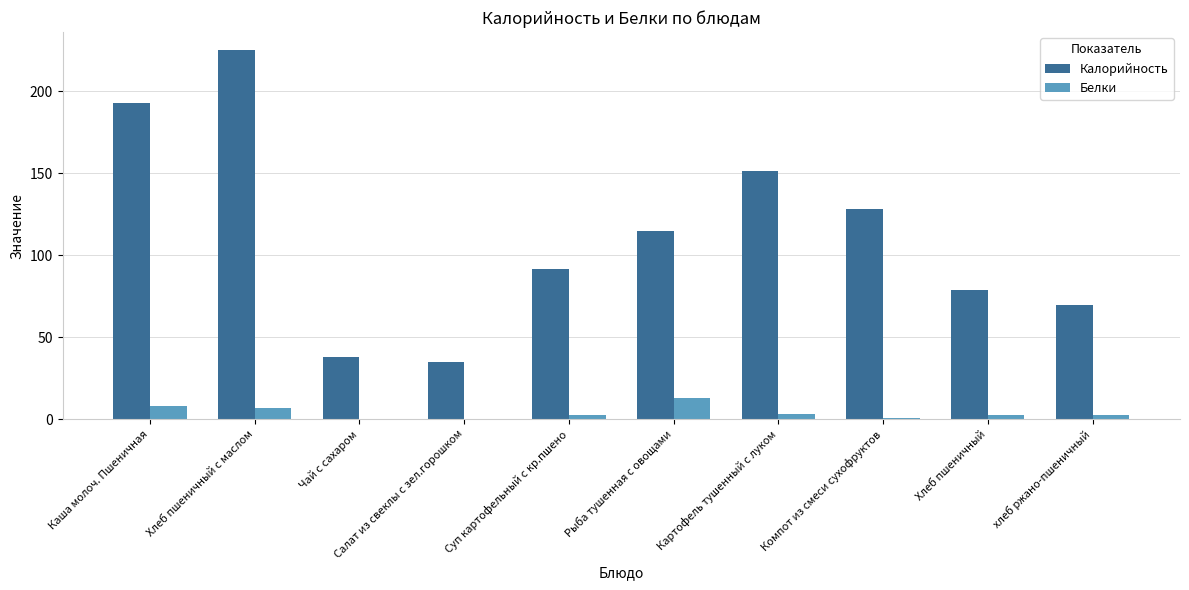

What value does the Белки series have at Компот из смеси сухофруктов?

0.6